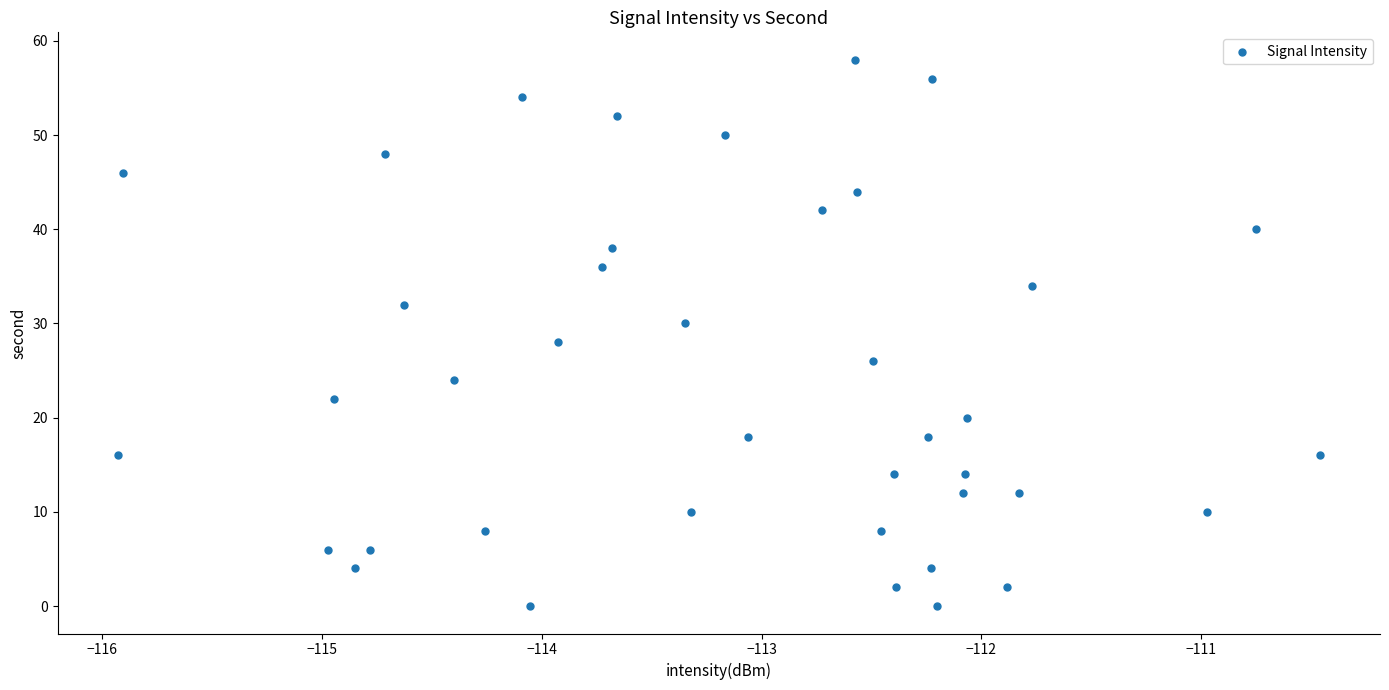

What is the range of Y values (max minus min)?

58